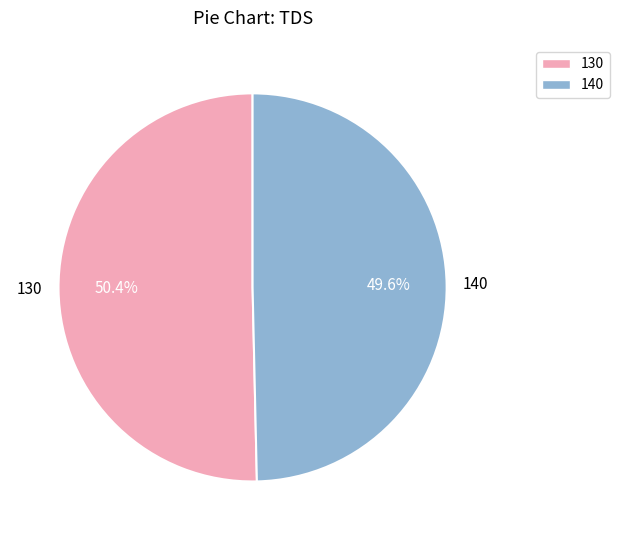

What percentage is the 140 slice, to the nearest percent?

50%